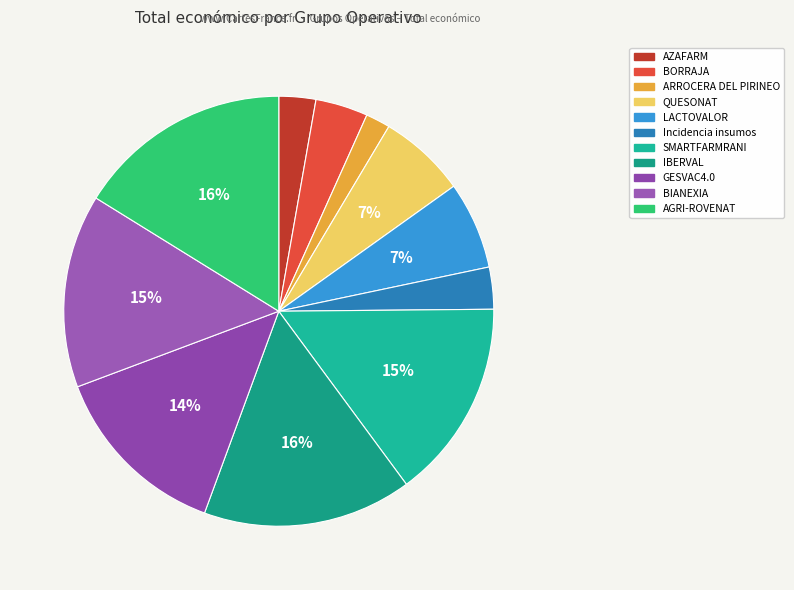

Is it true that IBERVAL is 29% of the pie?

False